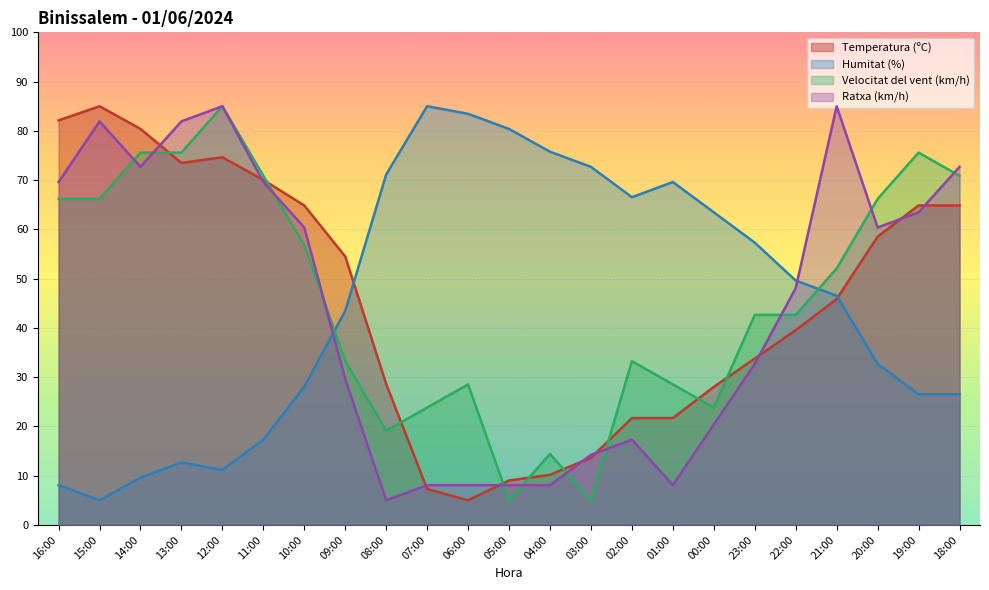

Between which two adjacent categories do Ratxa (km/h) and Humitat (%) first intersect?

10:00 and 09:00